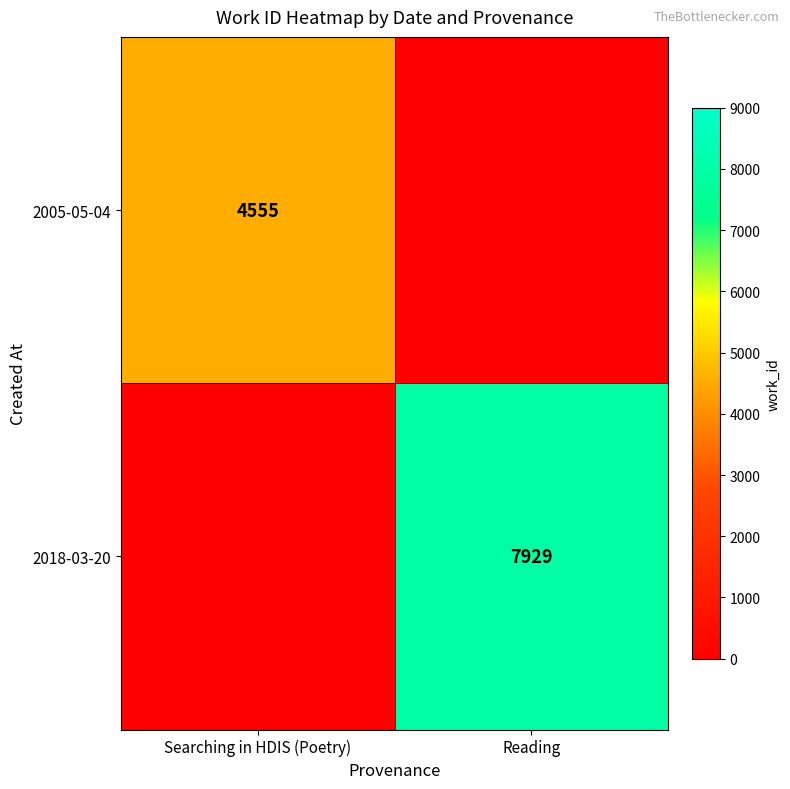

The 2005-05-04 series shows 7907 at Searching in HDIS (Poetry). True or false?

False